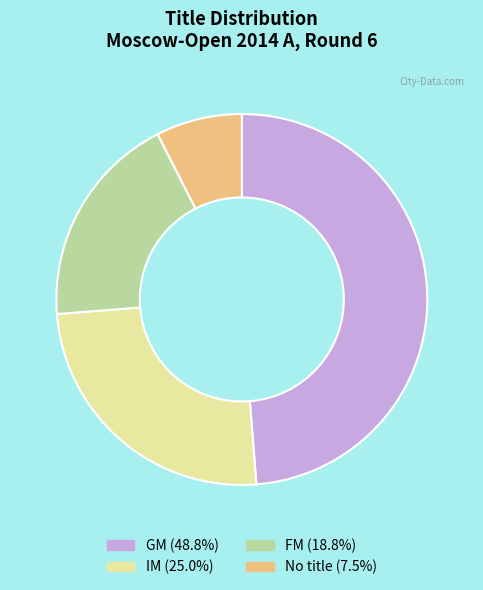

Is there a majority slice in this chart?

No